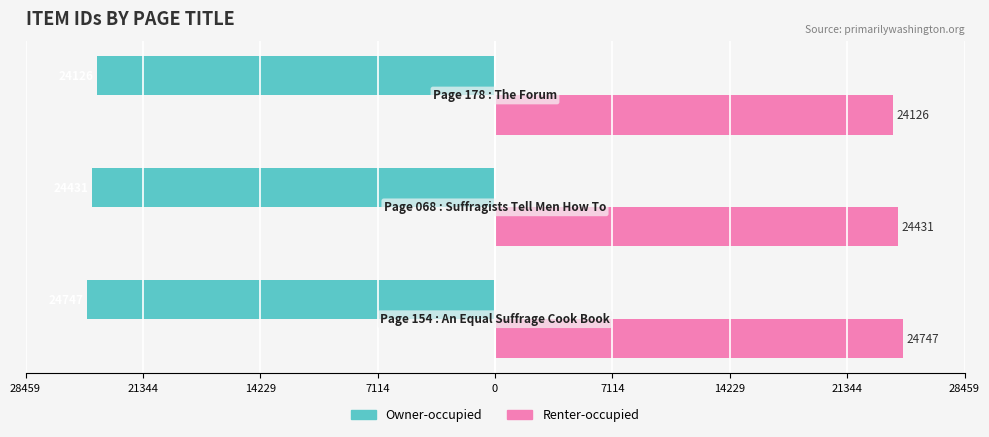

What are all the series names shown in the legend?

Owner-occupied, Renter-occupied